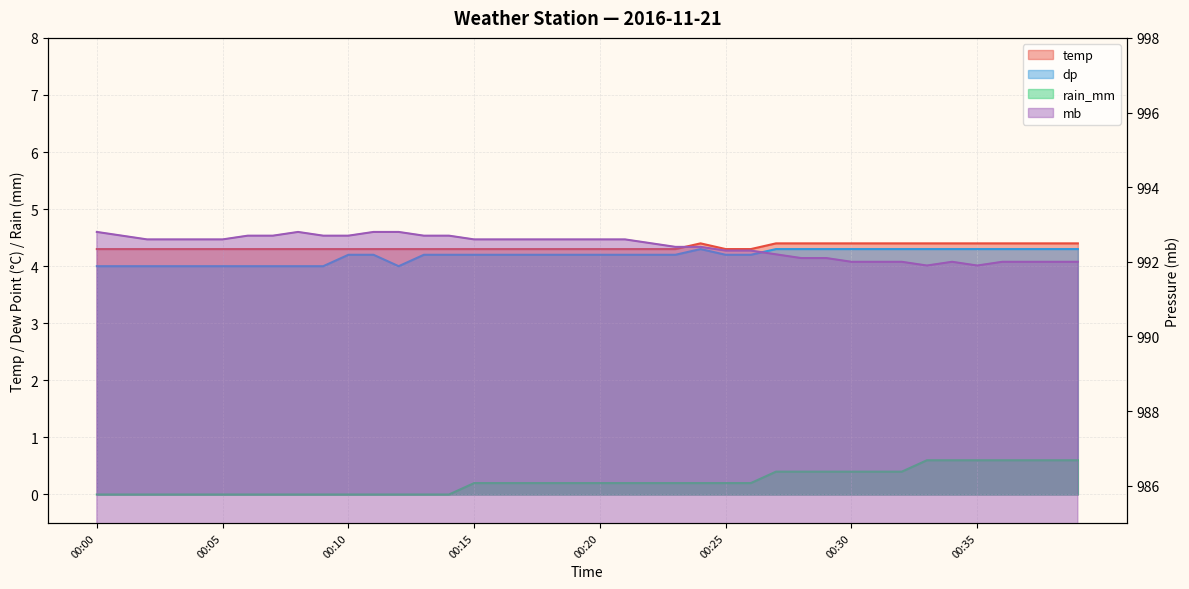

Reading right to left, transcribe all the data shown in this chart.

temp: 00:39=4.4	00:38=4.4	00:37=4.4	00:36=4.4	00:35=4.4	00:34=4.4	00:33=4.4	00:32=4.4	00:31=4.4	00:30=4.4	00:29=4.4	00:28=4.4	00:27=4.4	00:26=4.3	00:25=4.3	00:24=4.4	00:23=4.3	00:22=4.3	00:21=4.3	00:20=4.3	00:19=4.3	00:18=4.3	00:17=4.3	00:16=4.3	00:15=4.3	00:14=4.3	00:13=4.3	00:12=4.3	00:11=4.3	00:10=4.3	00:09=4.3	00:08=4.3	00:07=4.3	00:06=4.3	00:05=4.3	00:04=4.3	00:03=4.3	00:02=4.3	00:01=4.3	00:00=4.3
dp: 00:39=4.3	00:38=4.3	00:37=4.3	00:36=4.3	00:35=4.3	00:34=4.3	00:33=4.3	00:32=4.3	00:31=4.3	00:30=4.3	00:29=4.3	00:28=4.3	00:27=4.3	00:26=4.2	00:25=4.2	00:24=4.3	00:23=4.2	00:22=4.2	00:21=4.2	00:20=4.2	00:19=4.2	00:18=4.2	00:17=4.2	00:16=4.2	00:15=4.2	00:14=4.2	00:13=4.2	00:12=4.0	00:11=4.2	00:10=4.2	00:09=4.0	00:08=4.0	00:07=4.0	00:06=4.0	00:05=4.0	00:04=4.0	00:03=4.0	00:02=4.0	00:01=4.0	00:00=4.0
rain_mm: 00:39=0.6	00:38=0.6	00:37=0.6	00:36=0.6	00:35=0.6	00:34=0.6	00:33=0.6	00:32=0.4	00:31=0.4	00:30=0.4	00:29=0.4	00:28=0.4	00:27=0.4	00:26=0.2	00:25=0.2	00:24=0.2	00:23=0.2	00:22=0.2	00:21=0.2	00:20=0.2	00:19=0.2	00:18=0.2	00:17=0.2	00:16=0.2	00:15=0.2	00:14=0.0	00:13=0.0	00:12=0.0	00:11=0.0	00:10=0.0	00:09=0.0	00:08=0.0	00:07=0.0	00:06=0.0	00:05=0.0	00:04=0.0	00:03=0.0	00:02=0.0	00:01=0.0	00:00=0.0
mb: 00:39=992.0	00:38=992.0	00:37=992.0	00:36=992.0	00:35=991.9	00:34=992.0	00:33=991.9	00:32=992.0	00:31=992.0	00:30=992.0	00:29=992.1	00:28=992.1	00:27=992.2	00:26=992.3	00:25=992.3	00:24=992.4	00:23=992.4	00:22=992.5	00:21=992.6	00:20=992.6	00:19=992.6	00:18=992.6	00:17=992.6	00:16=992.6	00:15=992.6	00:14=992.7	00:13=992.7	00:12=992.8	00:11=992.8	00:10=992.7	00:09=992.7	00:08=992.8	00:07=992.7	00:06=992.7	00:05=992.6	00:04=992.6	00:03=992.6	00:02=992.6	00:01=992.7	00:00=992.8